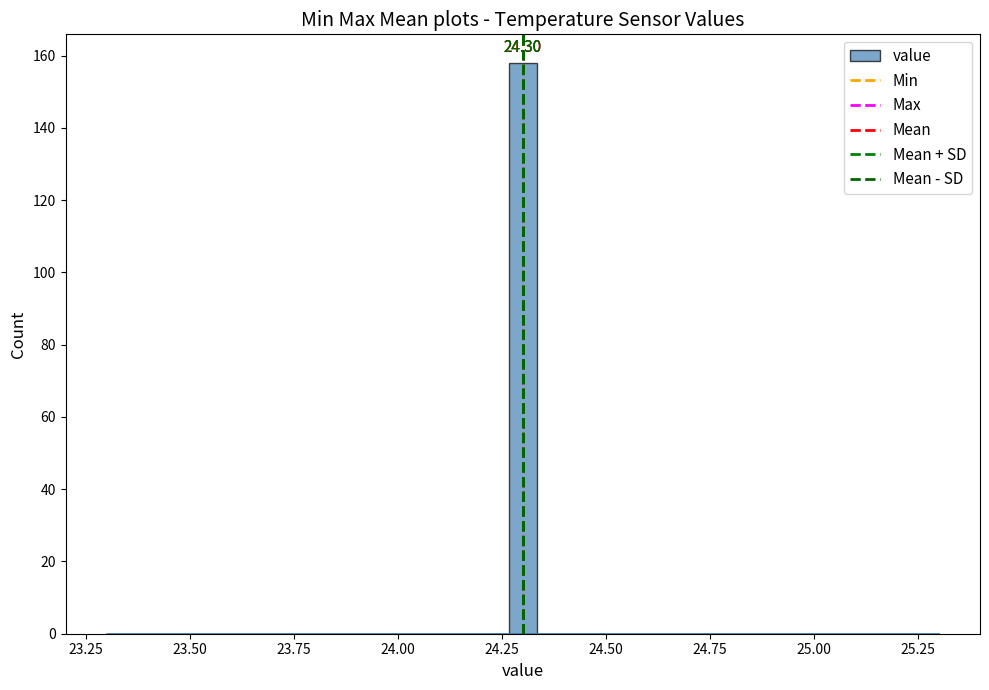

Read against the x-axis, roughly where is the centre of the tallest bar?

24.30